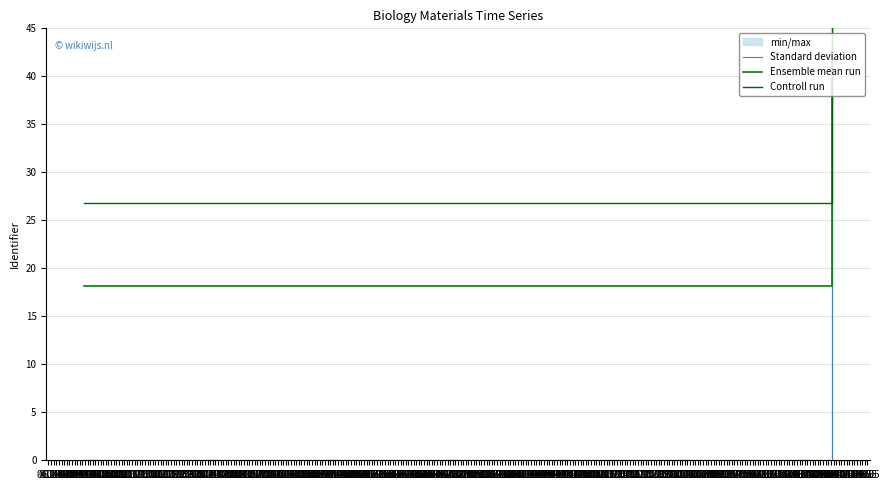

How many lines are shown in the chart?

3